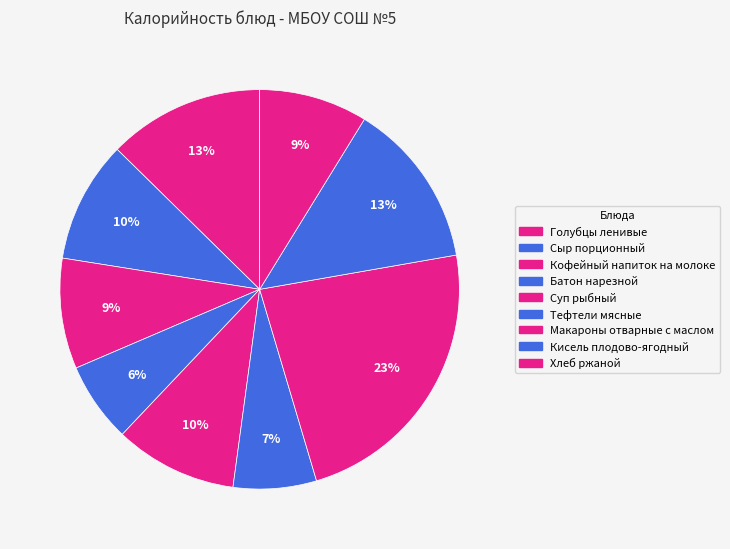

Count the number of slices in the pie.

9